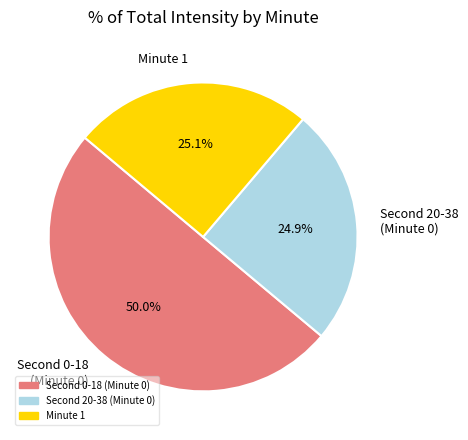

Does Minute 1 represent more than half of the total?

No